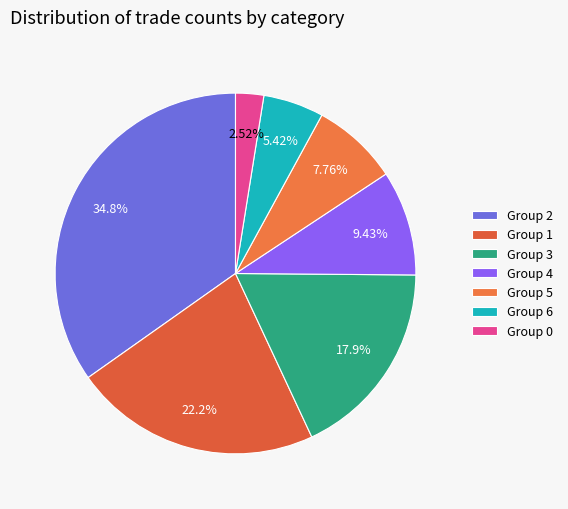

Count the number of slices in the pie.

7